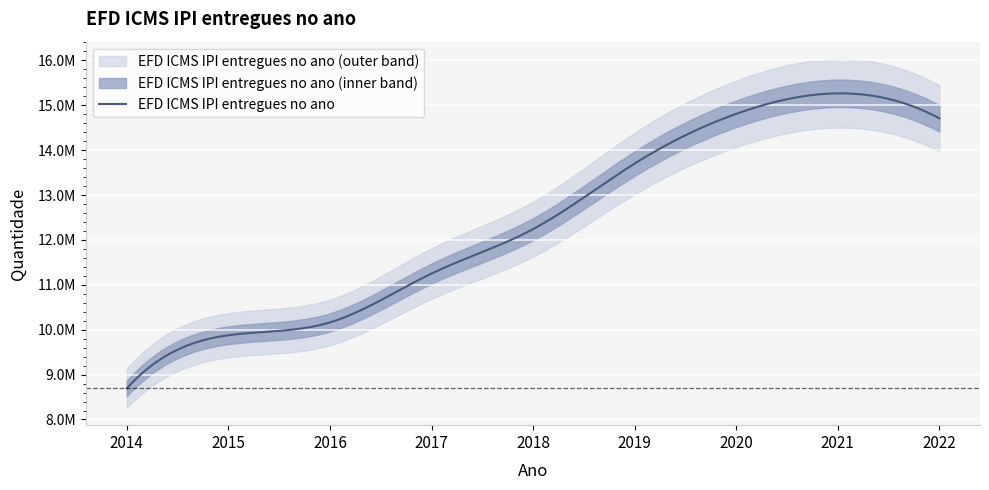

At which category does the data reach its first local peak?

2021